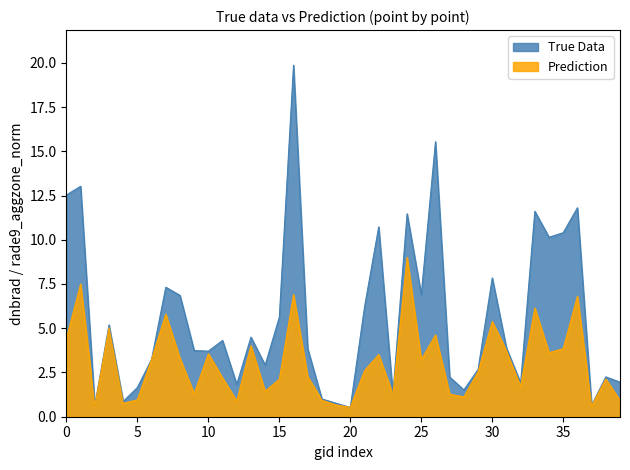

What is the spread (max minus min) of values at 25?

3.7